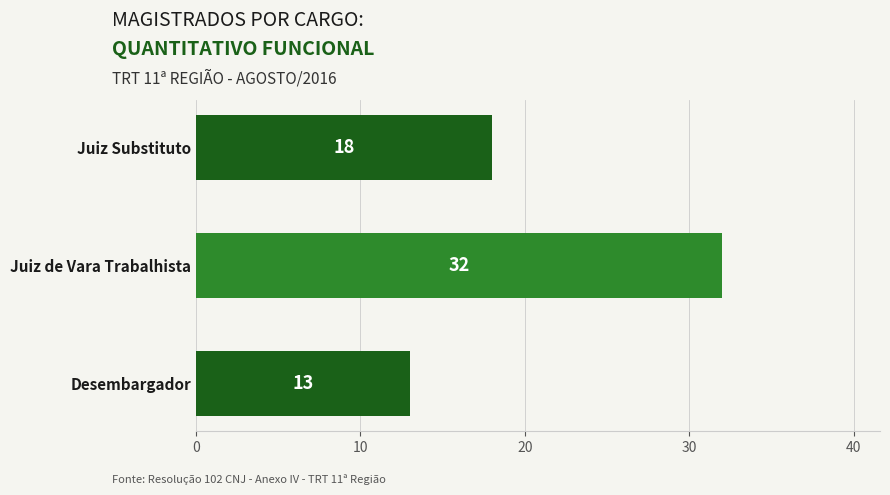

Rank the categories by value from highest to lowest.

Juiz de Vara Trabalhista, Juiz Substituto, Desembargador